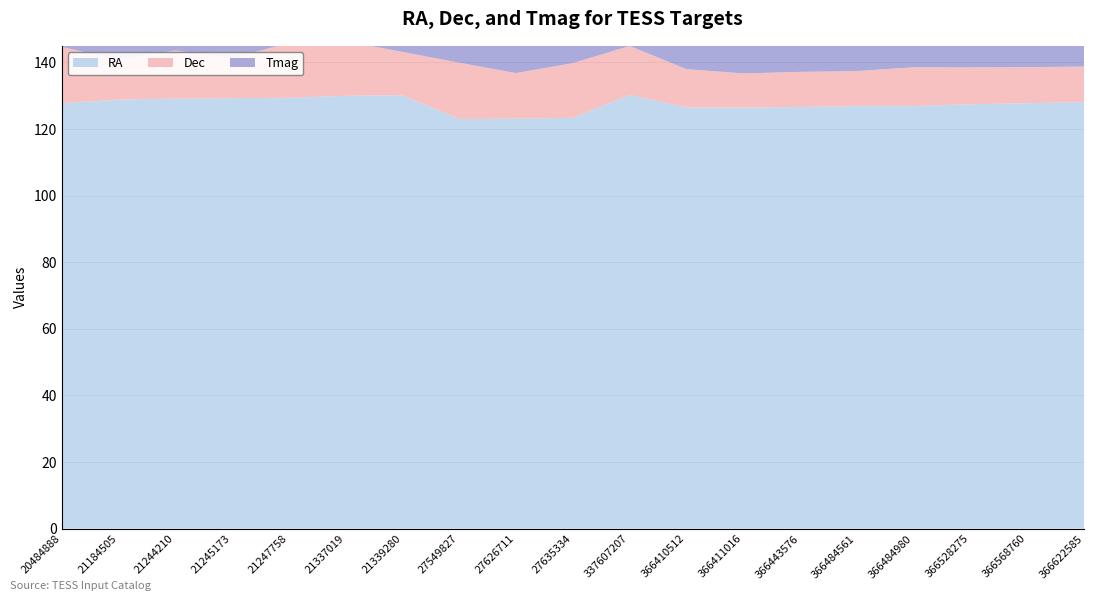

Reading left to right, what are all the values shown in this chart?

RA: 127.8	128.9	129.1	129.3	129.4	130.0	130.2	123.0	123.1	123.4	130.3	126.5	126.5	126.6	126.9	126.9	127.5	127.8	128.1
Dec: 16.9	12.0	14.5	11.9	16.5	16.4	13.0	16.9	13.7	16.4	14.7	11.5	10.2	10.6	10.5	11.7	11.1	10.8	10.7
Tmag: 11.8	8.8	9.6	11.0	12.1	11.6	11.0	11.8	10.0	11.7	11.6	11.7	11.9	11.6	8.3	9.2	11.7	11.7	11.9